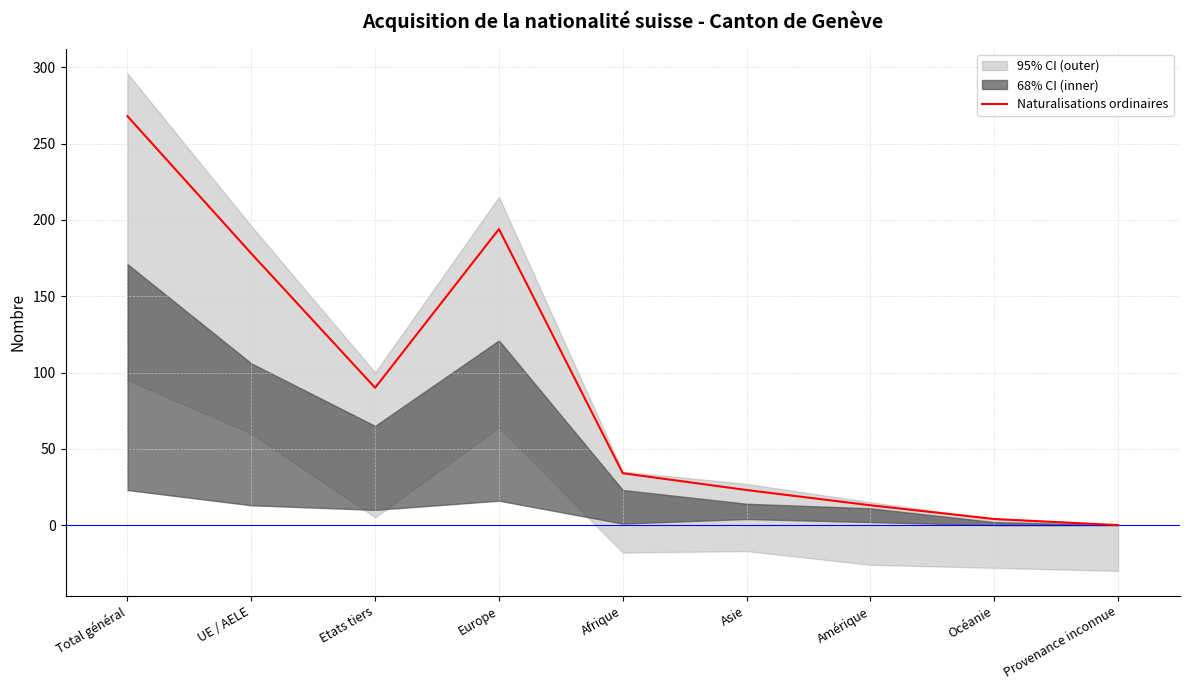

How many data points are above 34?

4